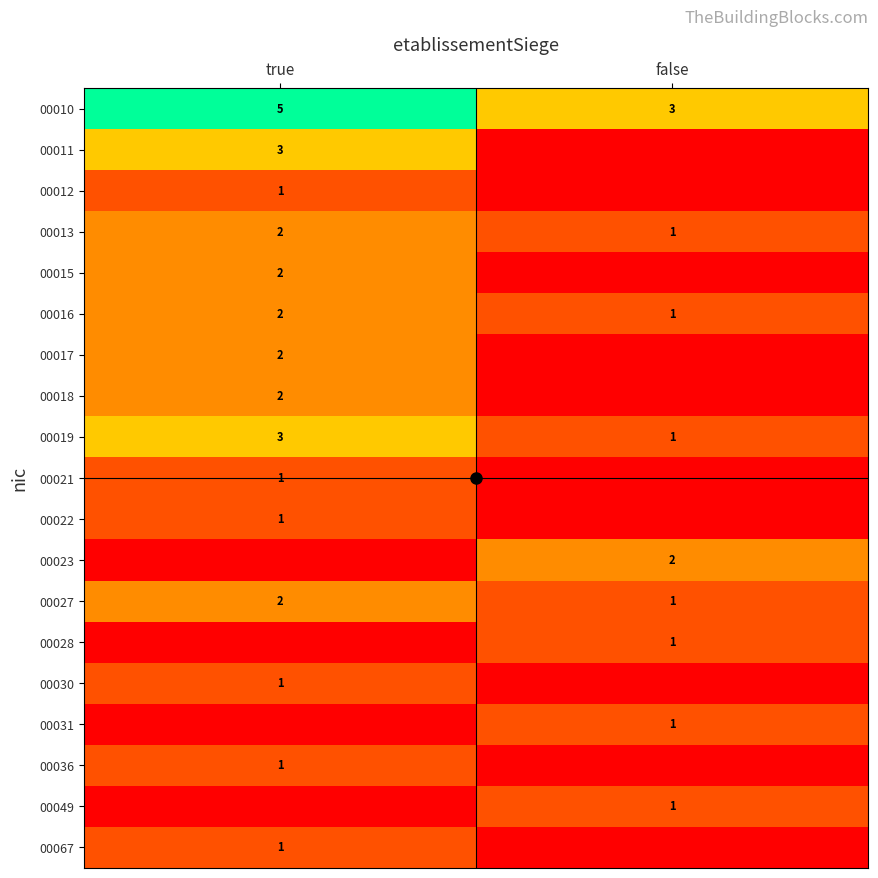

The value of 00011 at true is 3. True or false?

True